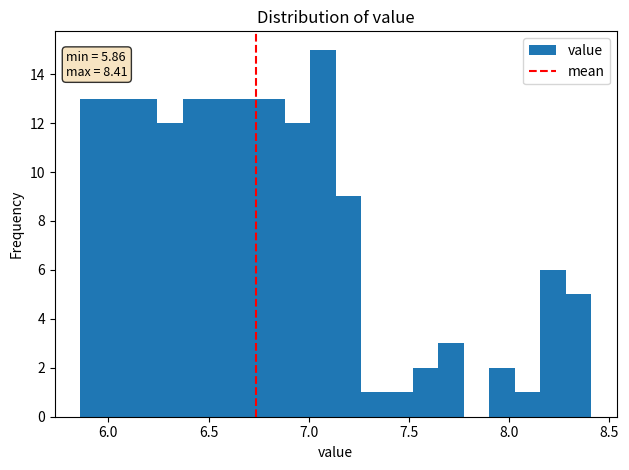

Read against the x-axis, roughly where is the centre of the tallest bar?

7.05